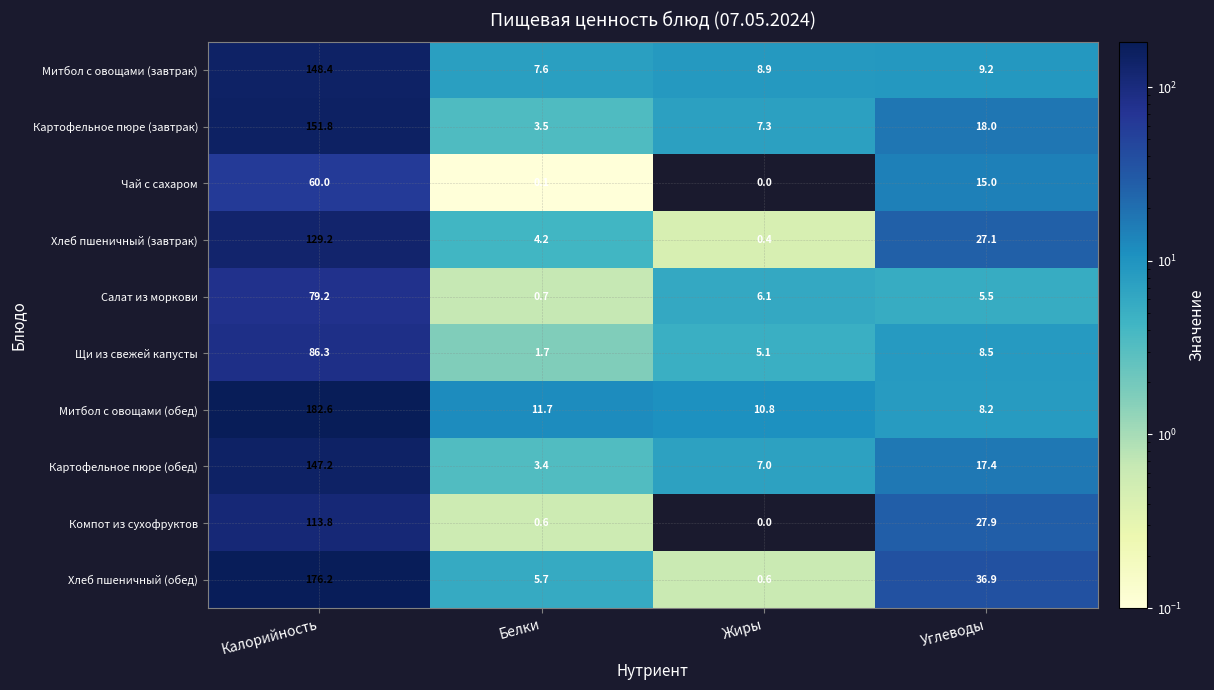

What is the sum of the Митбол с овощами (обед) values at Калорийность and Белки?

194.3